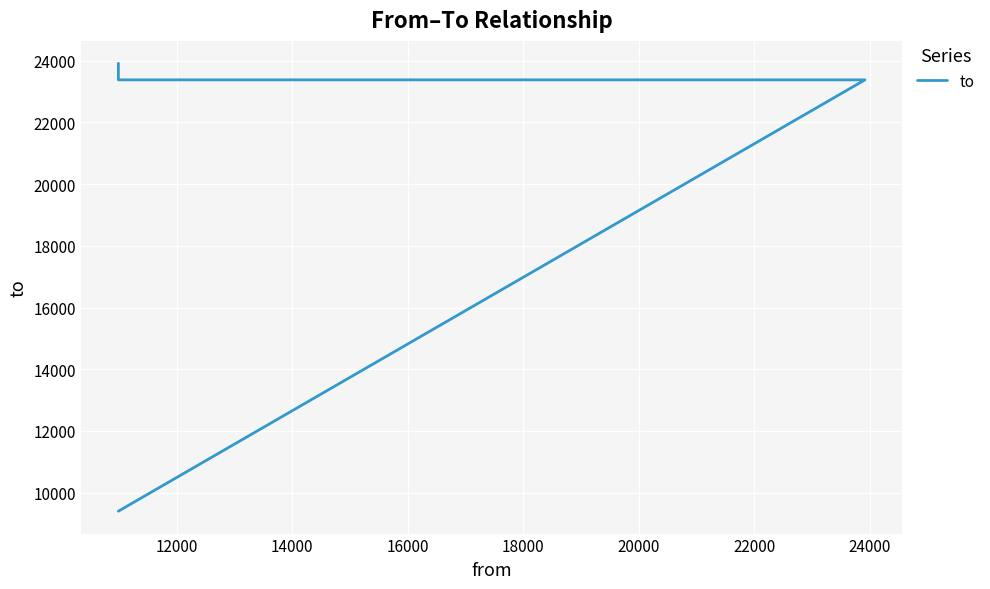

How many categories are shown in the chart?

4